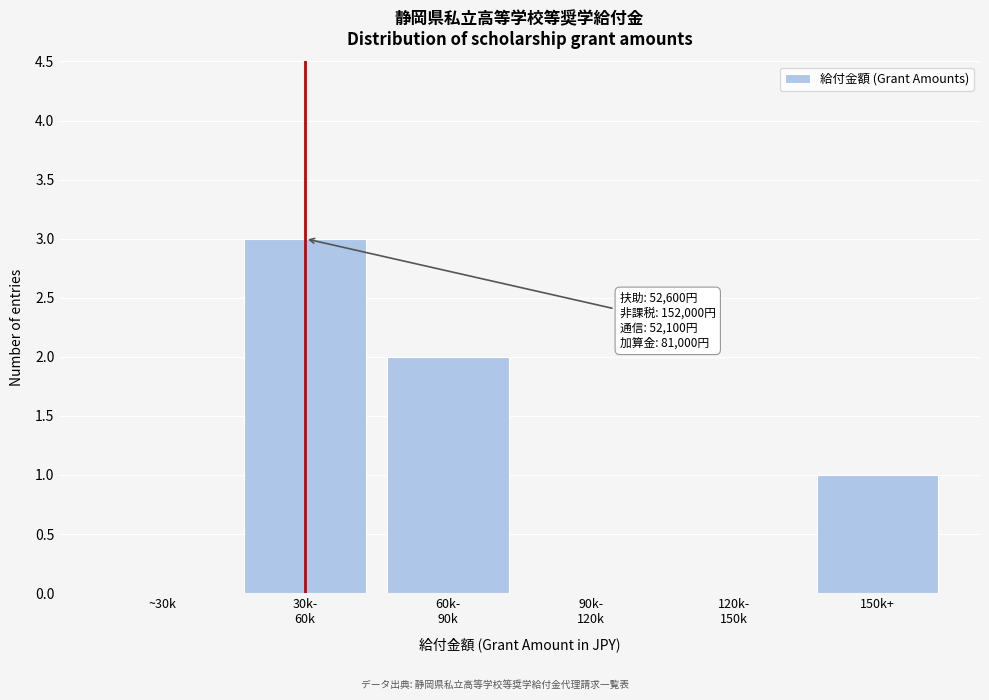

What is the maximum value shown in the chart?

3